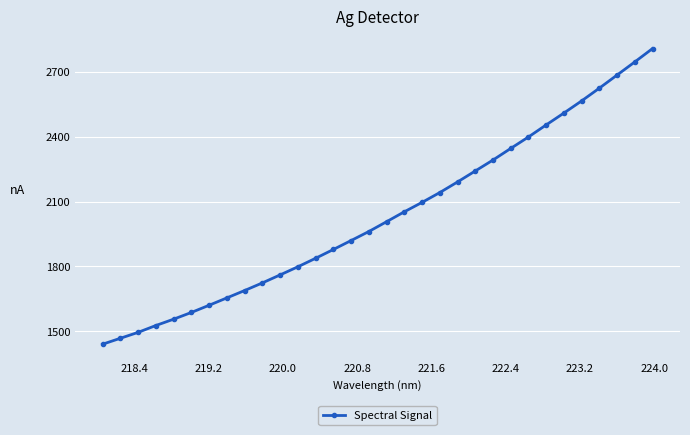

What is the smallest value displayed?

1441.0